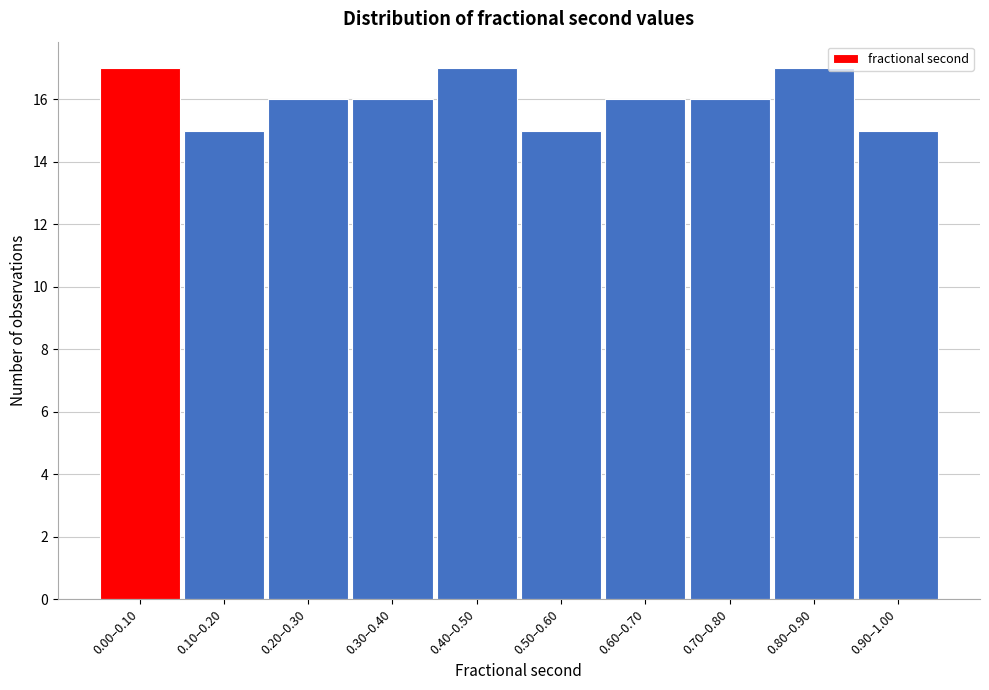

Reading left to right, list all the values displayed in this chart.

17	15	16	16	17	15	16	16	17	15